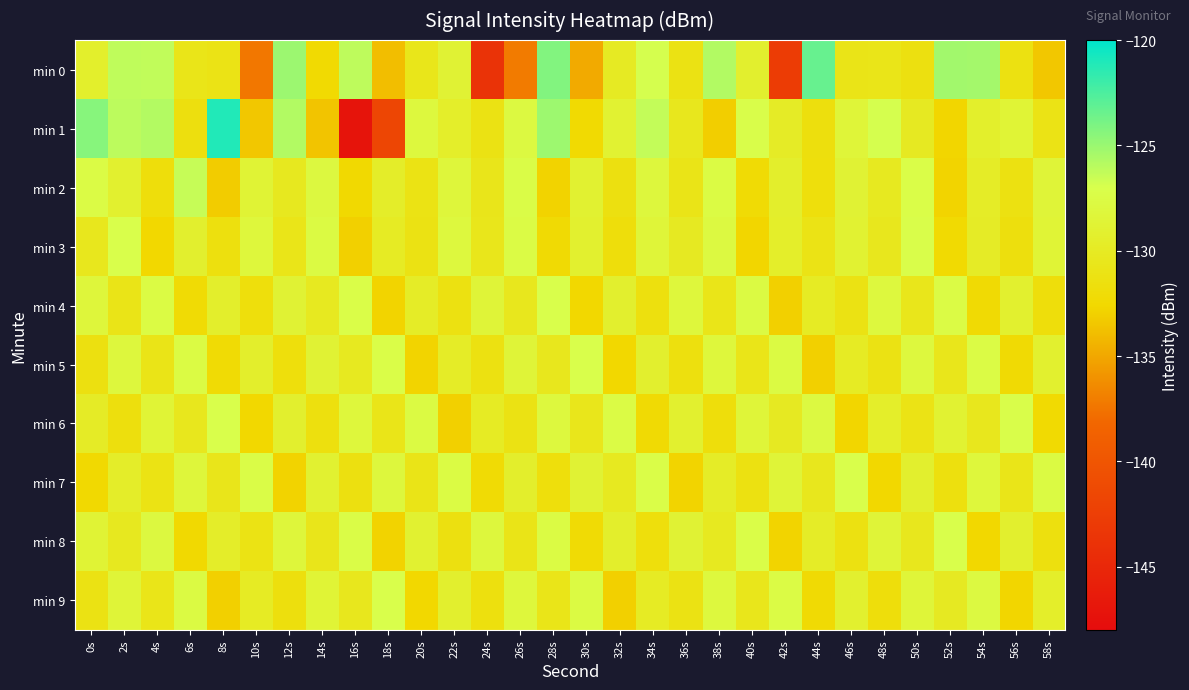

Which series changed the most between 12s and 14s?

min 1